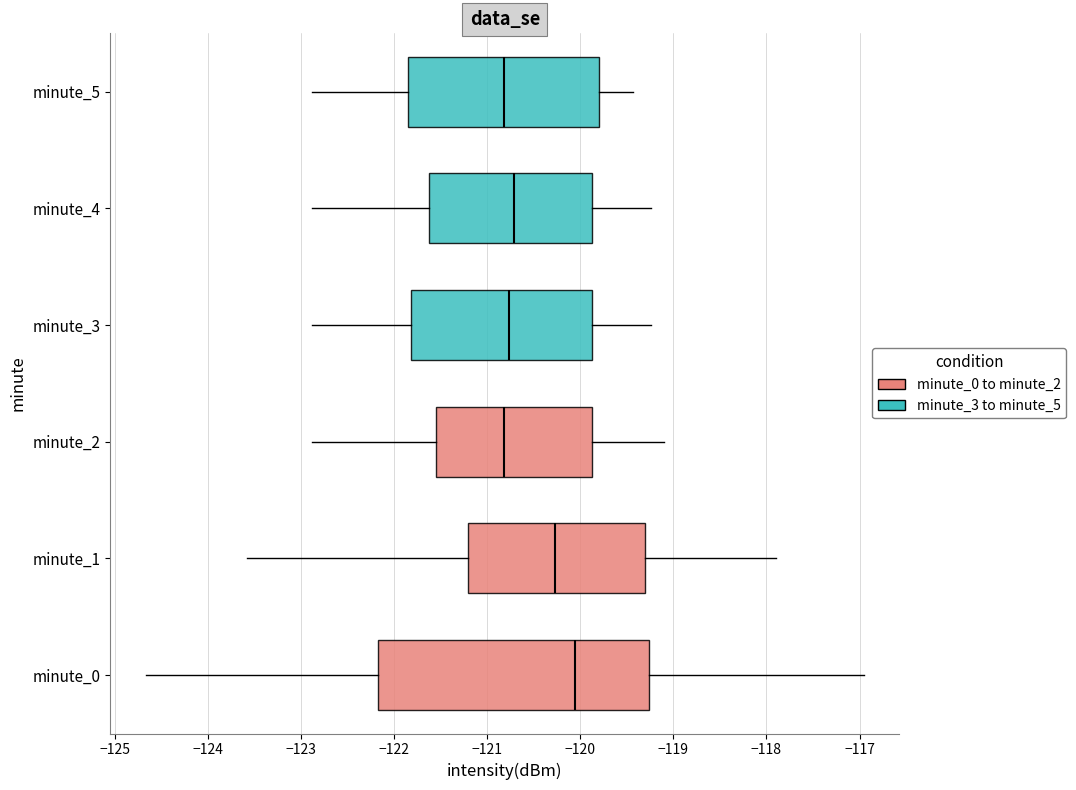

Comparing the boxes themselves (not the whiskers), which one is the widest?

minute_0